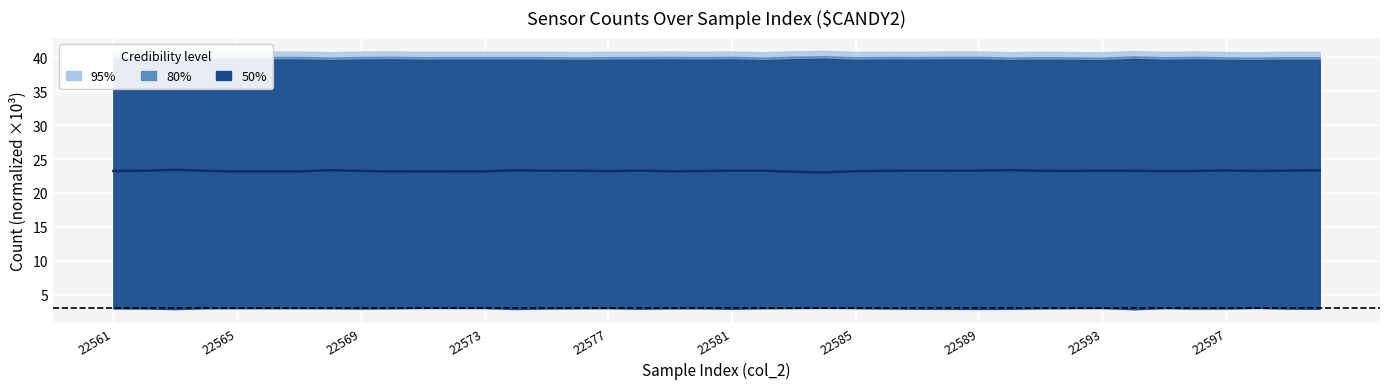

Reading right to left, what are all the values shown in this chart?

23.3	23.3	23.2	23.3	23.2	23.2	23.3	23.3	23.2	23.2	23.4	23.3	23.3	23.3	23.2	23.2	23.0	23.1	23.3	23.3	23.2	23.2	23.3	23.2	23.3	23.3	23.3	23.2	23.2	23.2	23.2	23.2	23.3	23.2	23.2	23.2	23.3	23.4	23.3	23.2